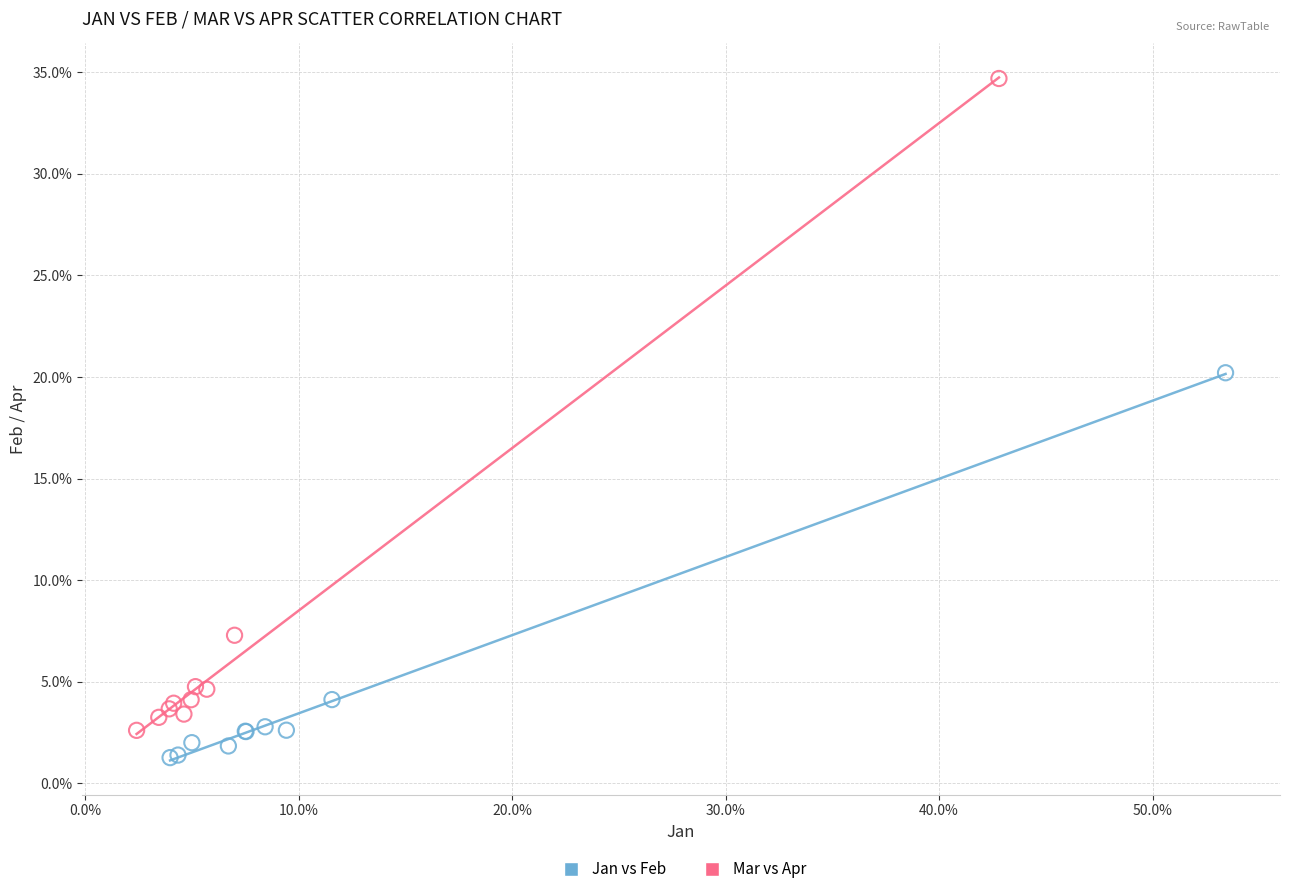

Which series contains the highest Y value?

Mar vs Apr